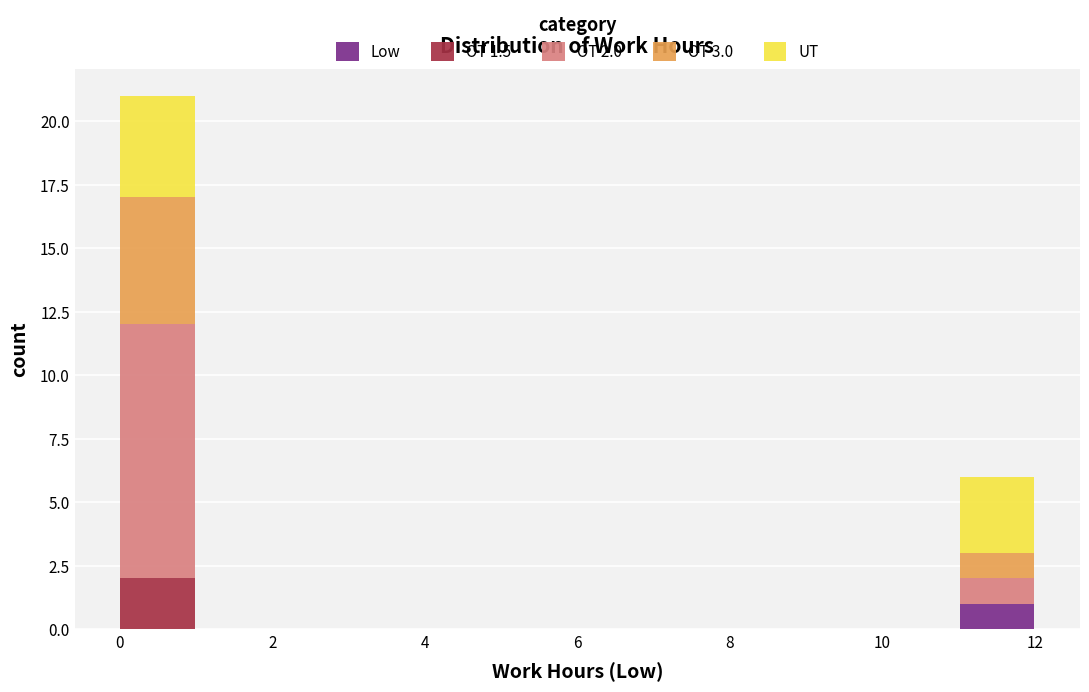

Which range on the x-axis has the tallest stacked bar (by total height)?

0 to 1